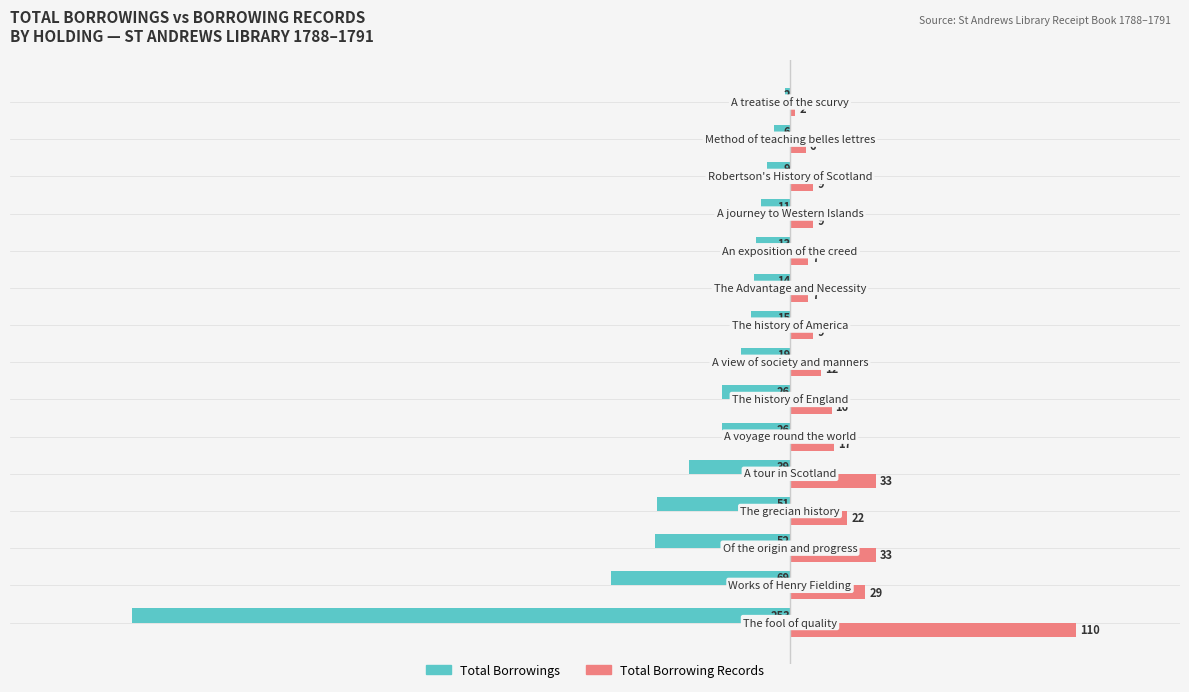

Which series has the largest range (max minus min)?

Total Borrowings